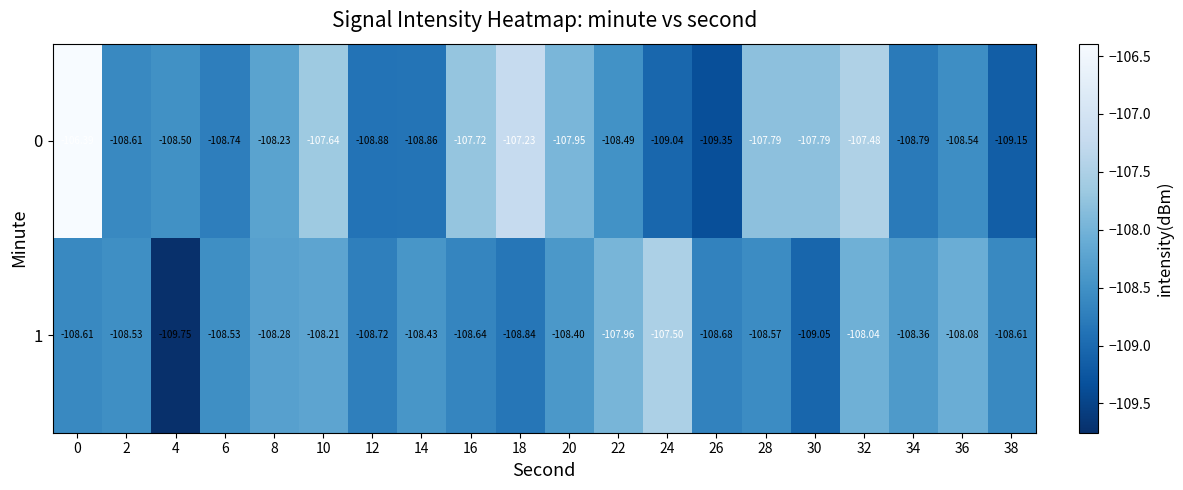

What is the difference between the highest and lowest values at 2?

0.1